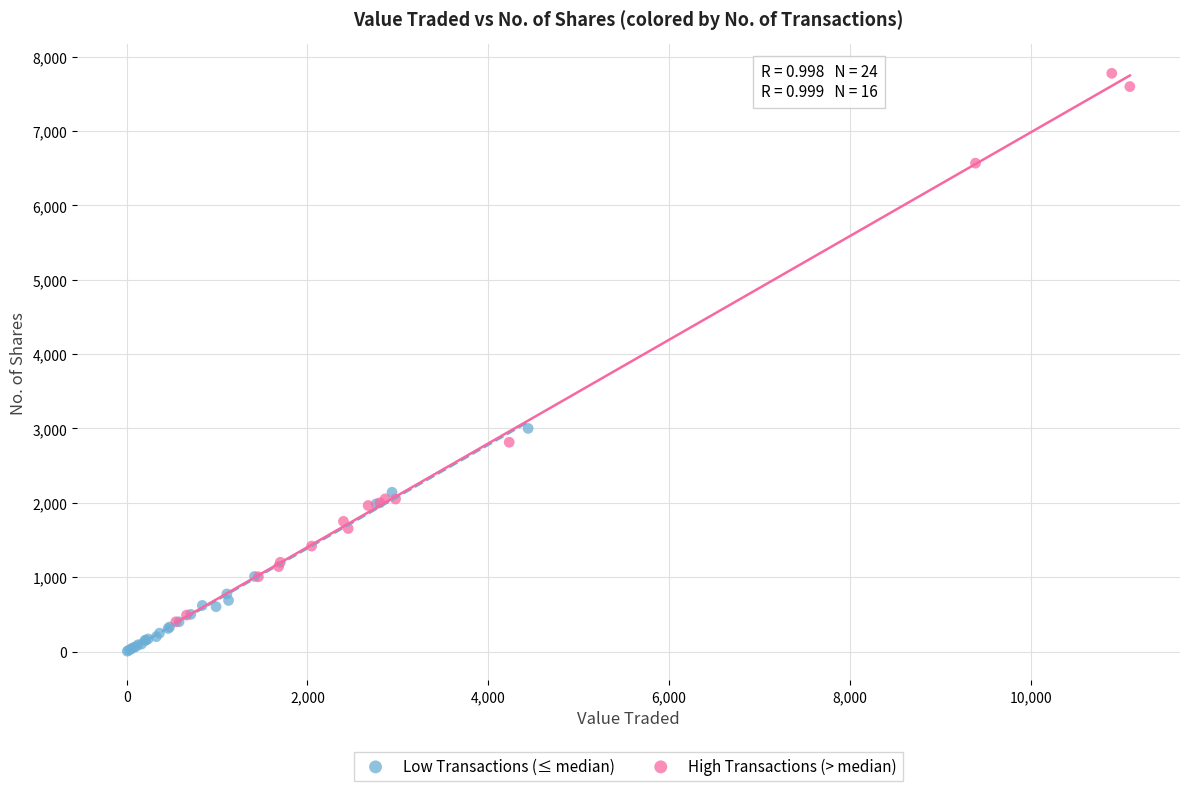

What are all the series names shown in the legend?

Low Transactions (≤ median), High Transactions (> median)